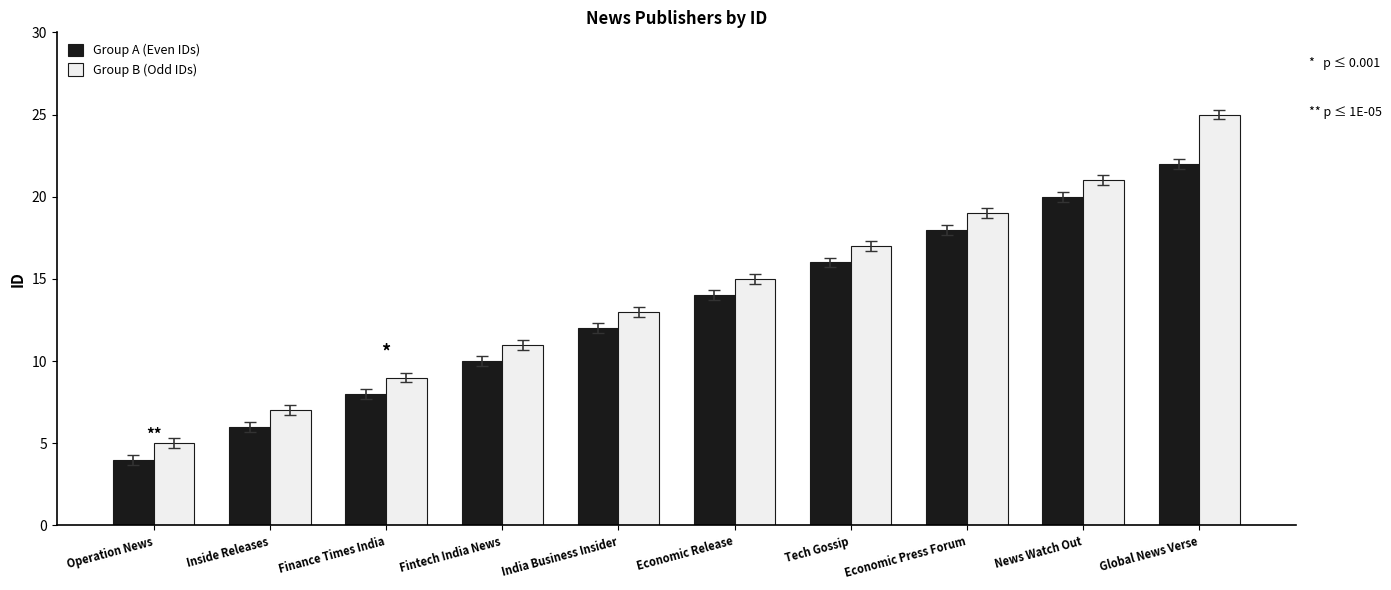

What is the label of the 8th bar from the right?

Finance Times India